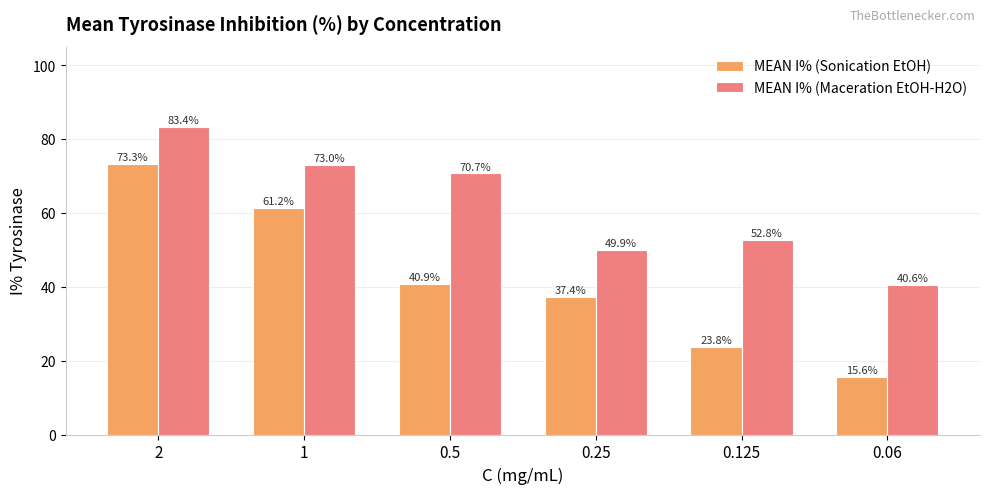

What are all the series names shown in the legend?

MEAN I% (Sonication EtOH), MEAN I% (Maceration EtOH-H2O)